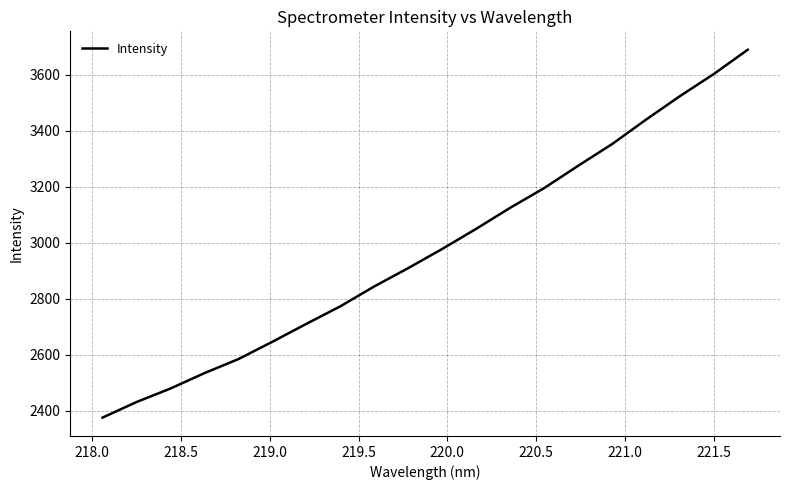

What is the minimum value shown in the chart?

2375.4